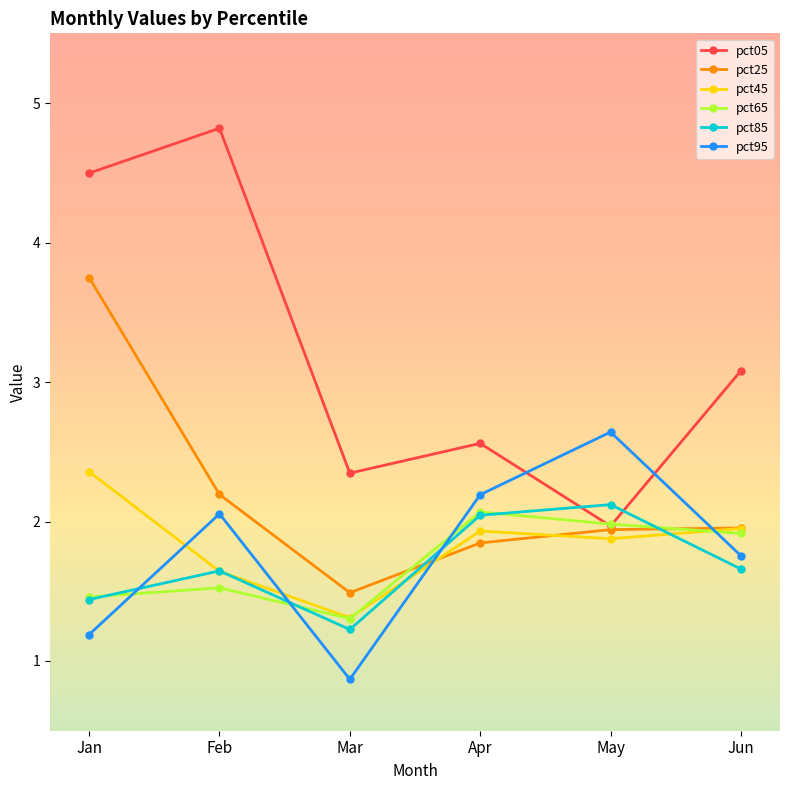

Where is the first local minimum for pct65?

Mar